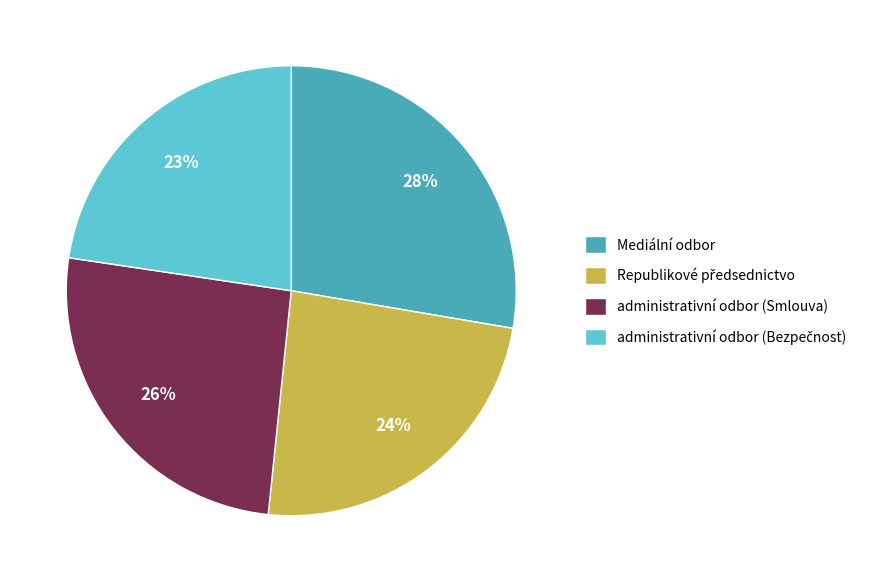

Is there a majority slice in this chart?

No